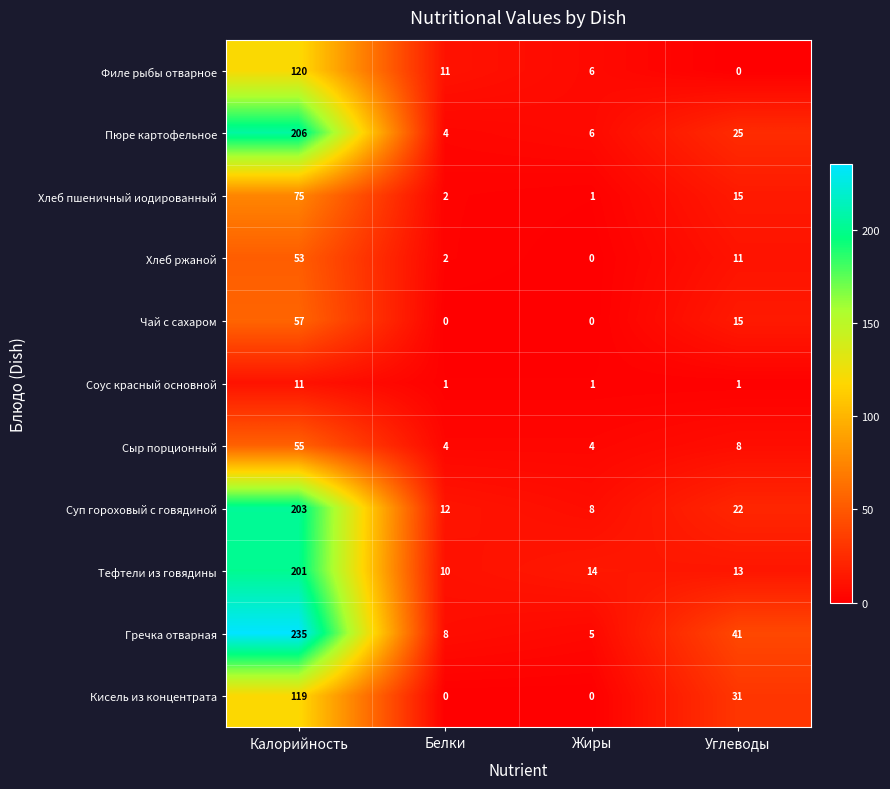

What is the maximum value for Кисель из концентрата?

119